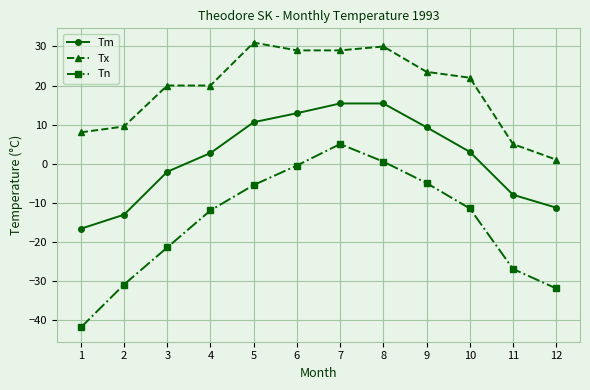

What are all the series names shown in the legend?

Tm, Tx, Tn